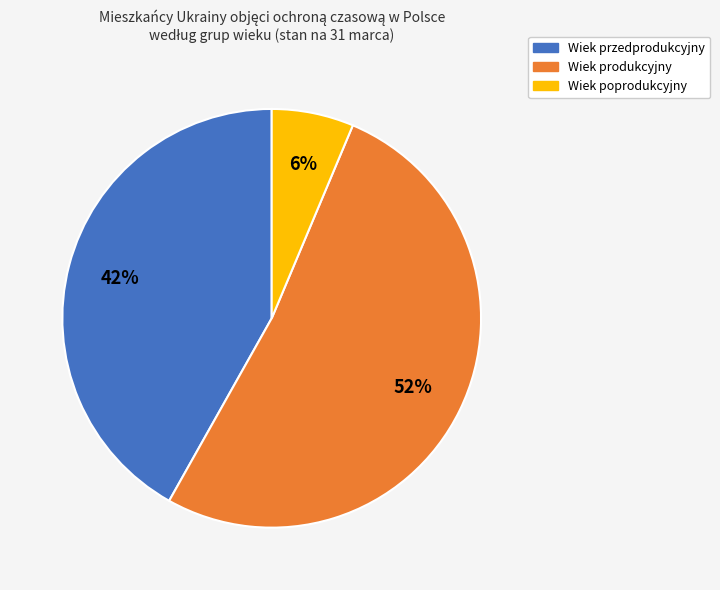

True or false: Wiek poprodukcyjny accounts for 6% of the total.

True